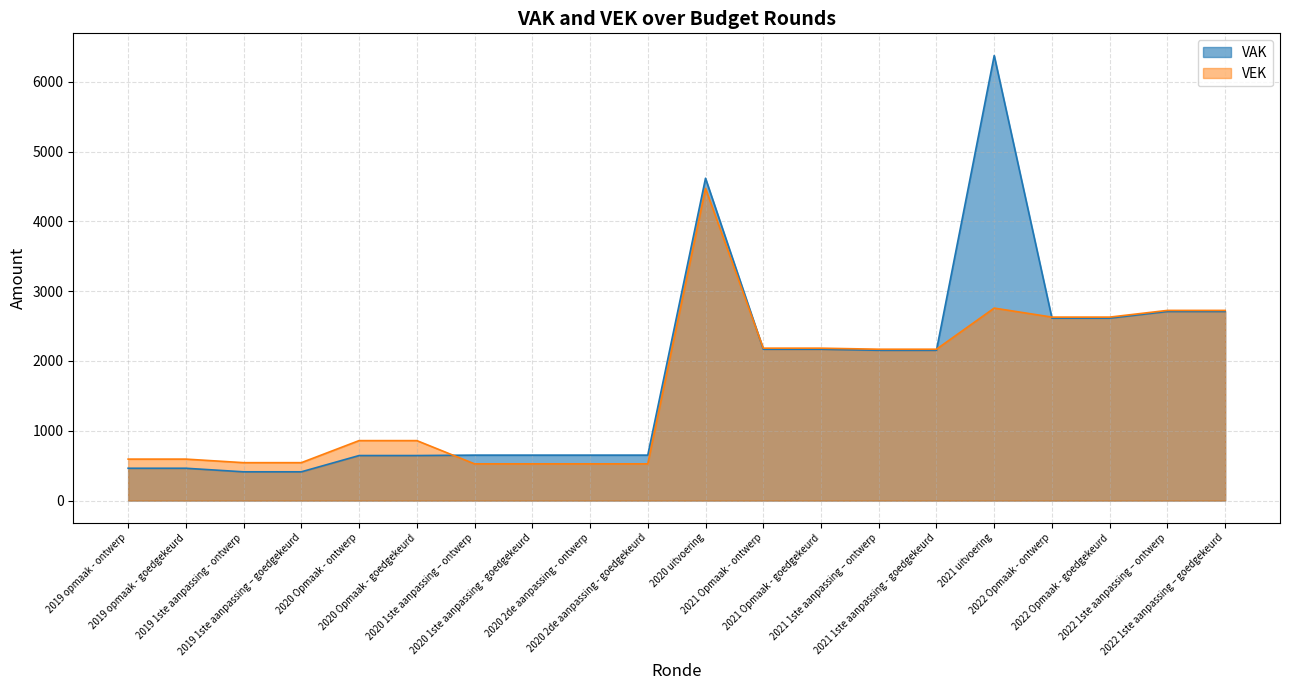

What is the approximate value of VAK at 2022 1ste aanpassing – ontwerp?

2709